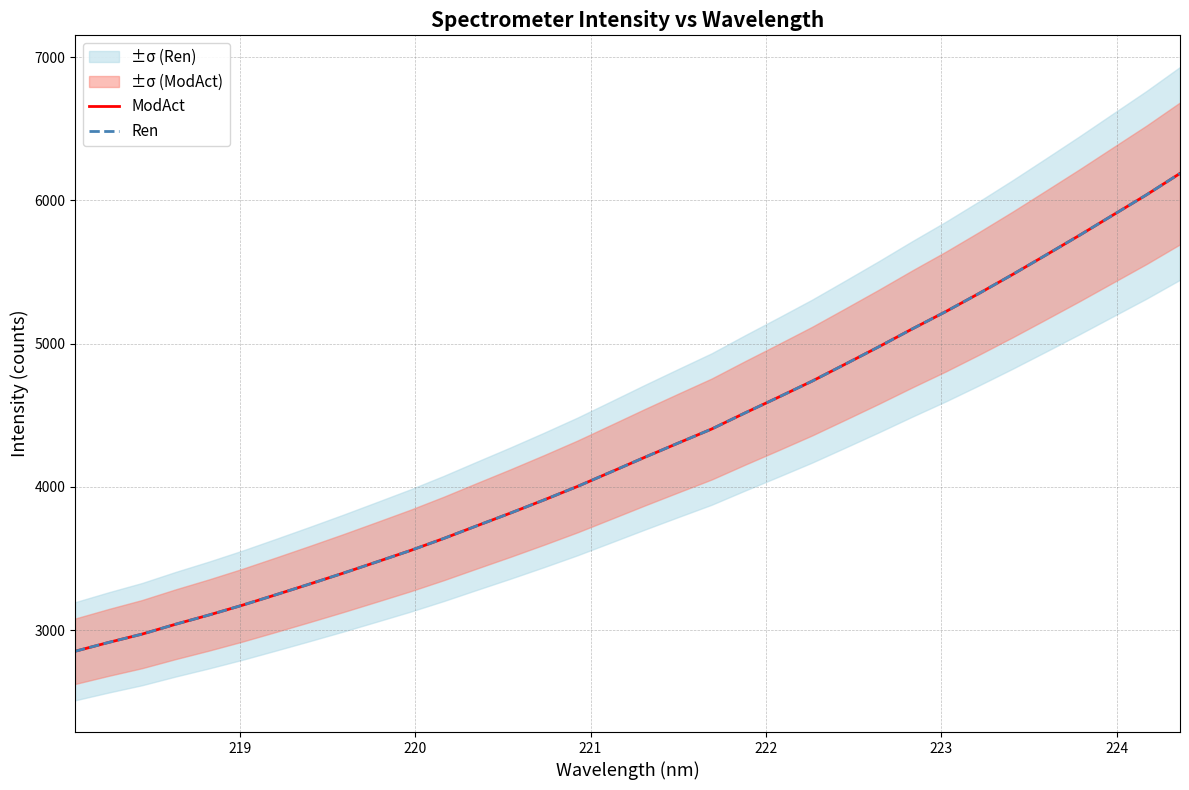

What is the value of the Ren point at the 10th from the left?

3476.8